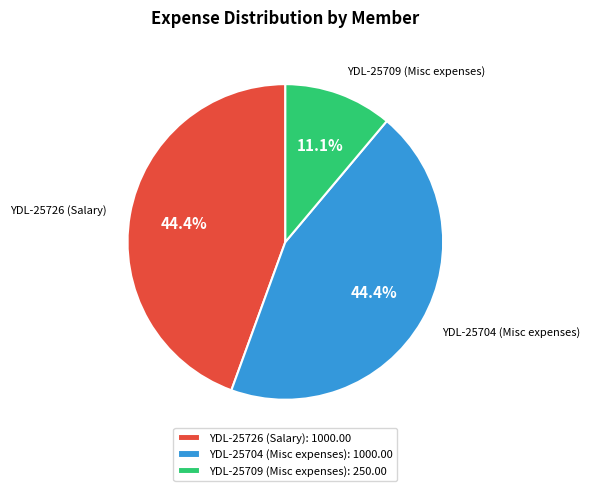

How many segments does this pie chart have?

3